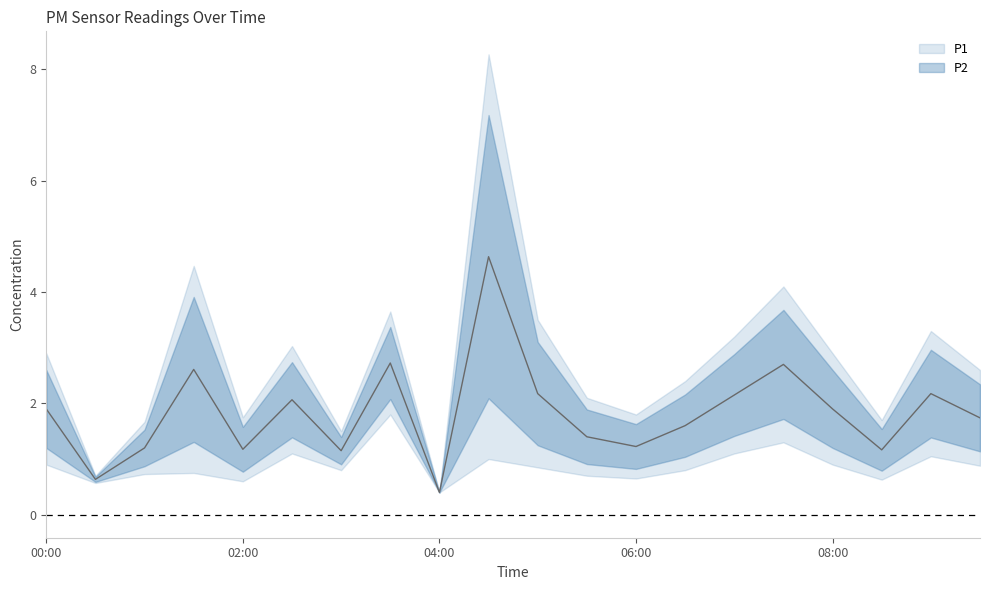

What position from the right is 08:00?

4